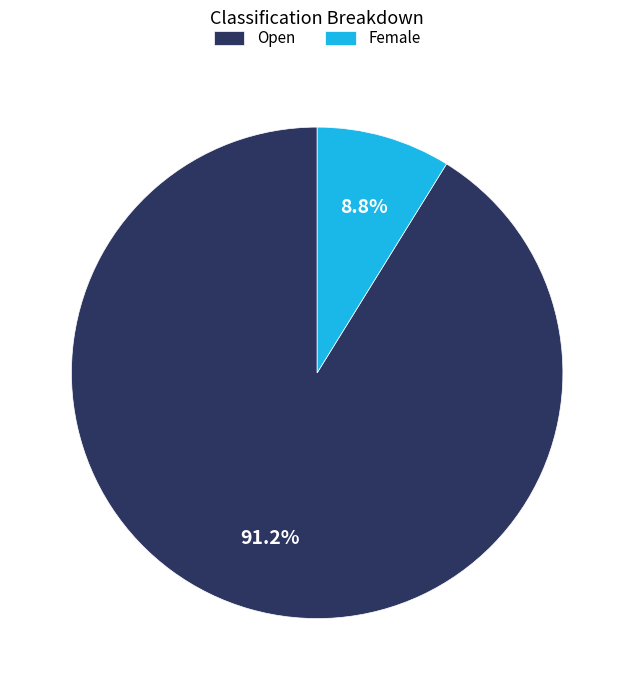

What is the smallest slice in the pie chart?

Female